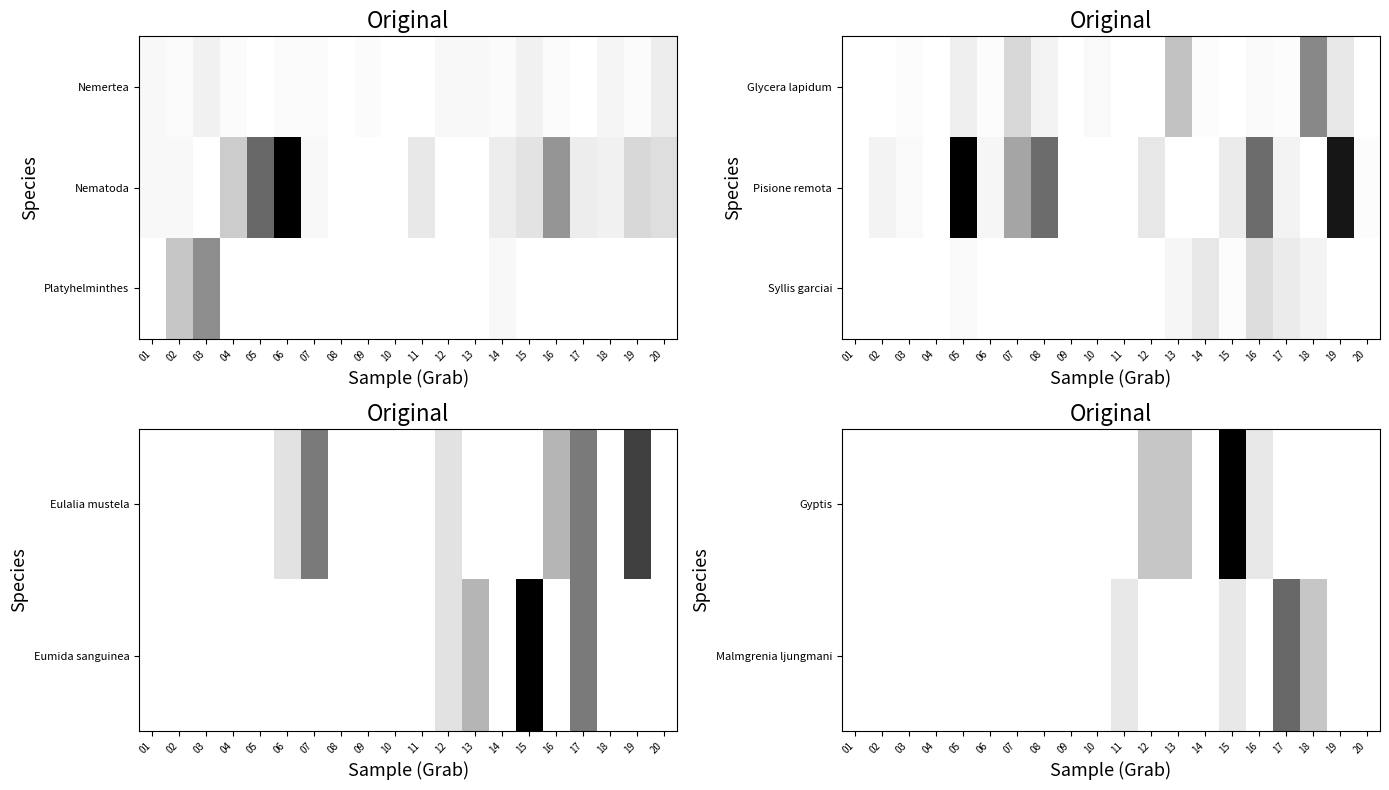

List the labels in order of Syllis garciai value, smallest first.

01, 02, 03, 04, 06, 07, 08, 09, 10, 11, 12, 19, 20, 15, 05, 13, 18, 17, 14, 16